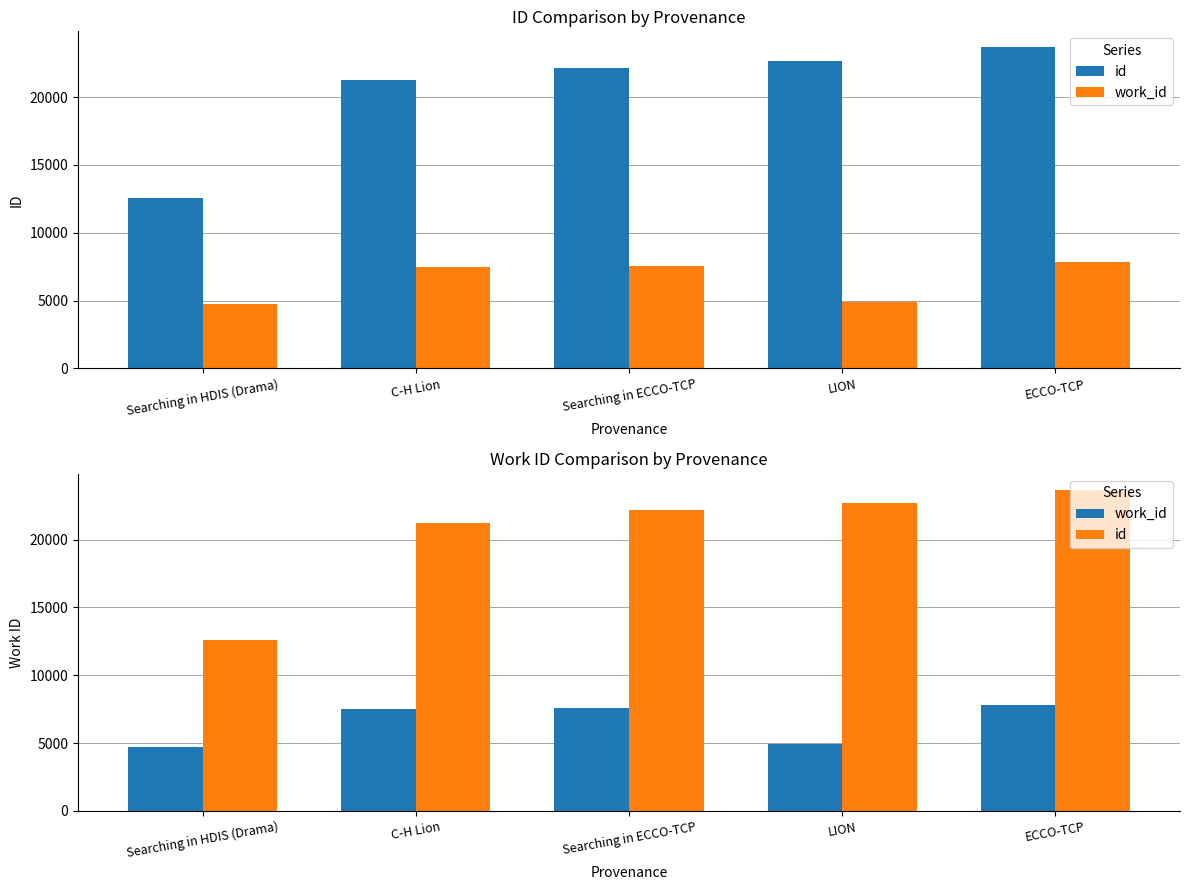

What is the difference between the maximum and second lowest values in the id series?

2421